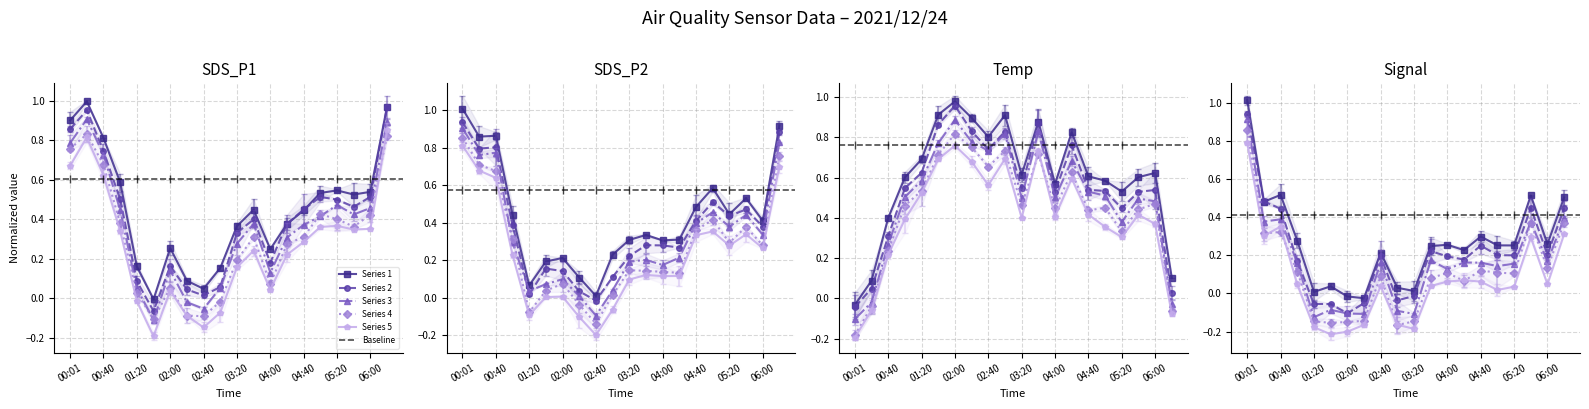

How many positive values does the SDS_P1 series have?

17